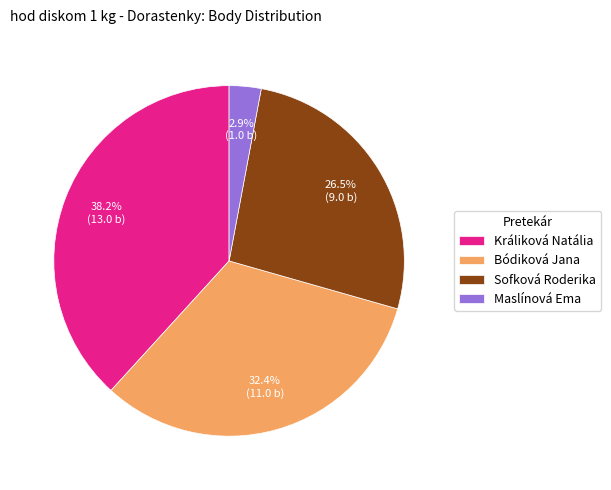

Is there a majority slice in this chart?

No